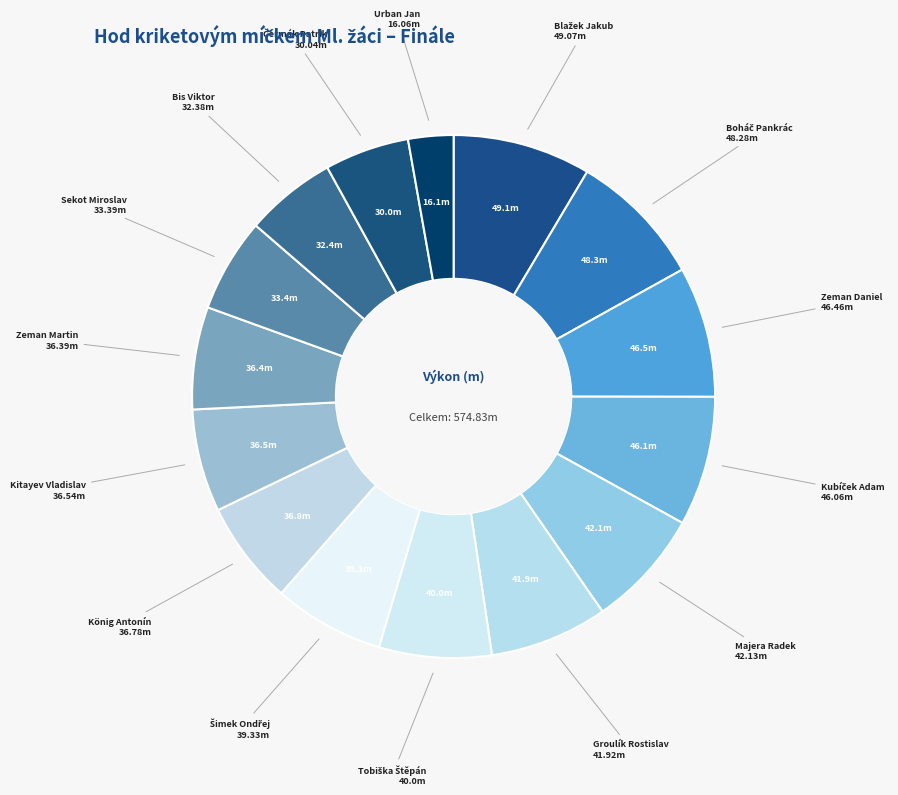

True or false: Urban Jan accounts for 3% of the total.

True